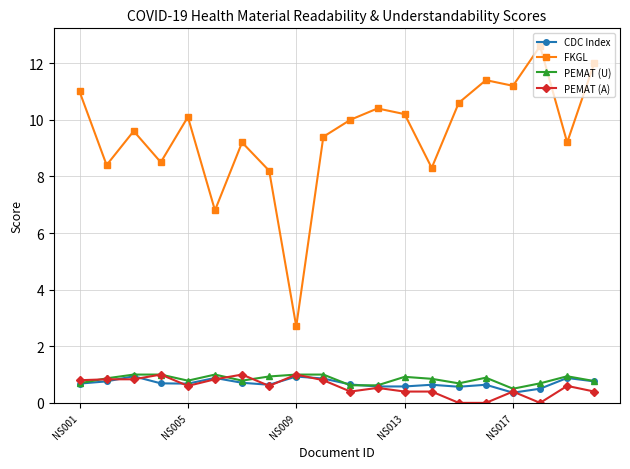

True or false: CDC Index and FKGL intersect in this chart.

False